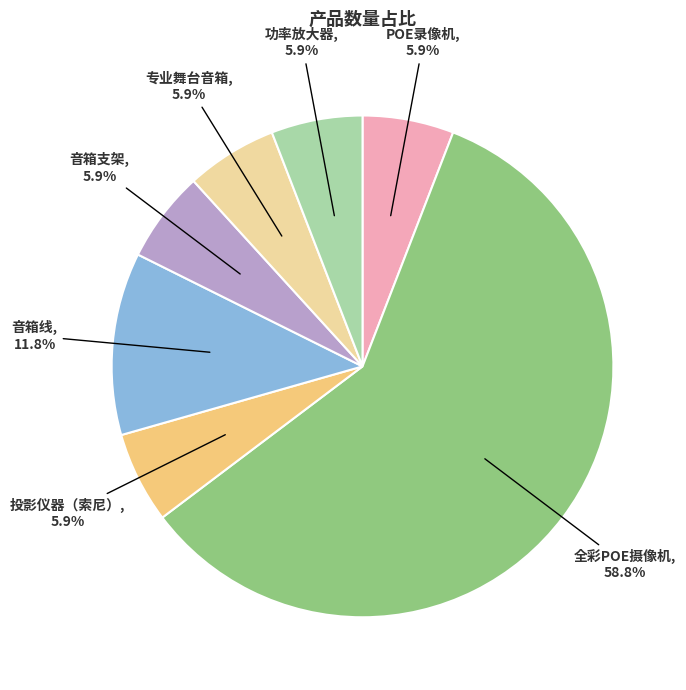

Is there a majority slice in this chart?

Yes